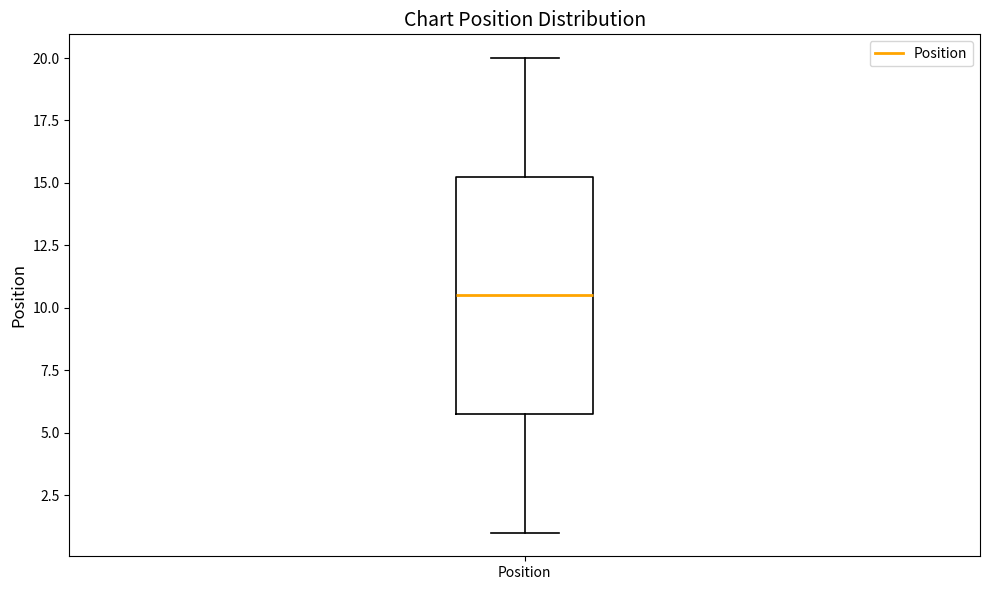

Transcribe this box plot: give where the median line is, the range the box spans, and where the two whiskers end, as read against the y-axis. The values are not printed on the chart, so give them approximately, as read against the axis.

median 10.5, box 6.0 to 15.5, whiskers 1.0 to 20.0